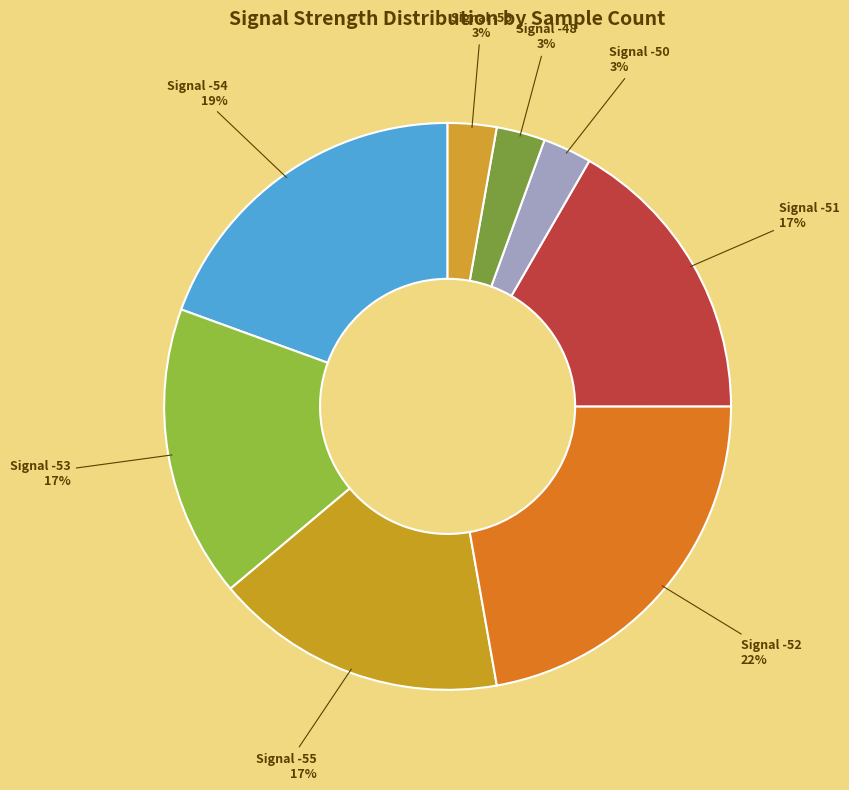

How many slices are in this pie chart?

8